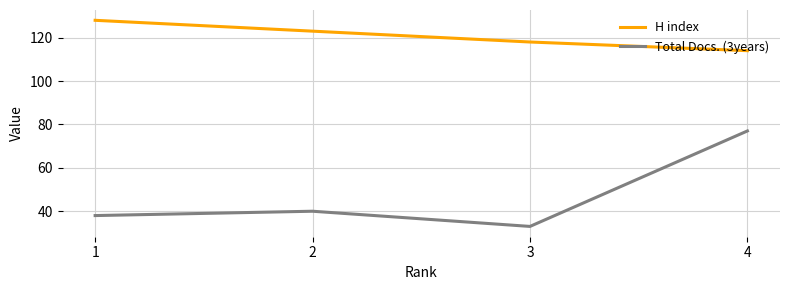

At 2, list the series in order from smallest to largest.

Total Docs. (3years), H index